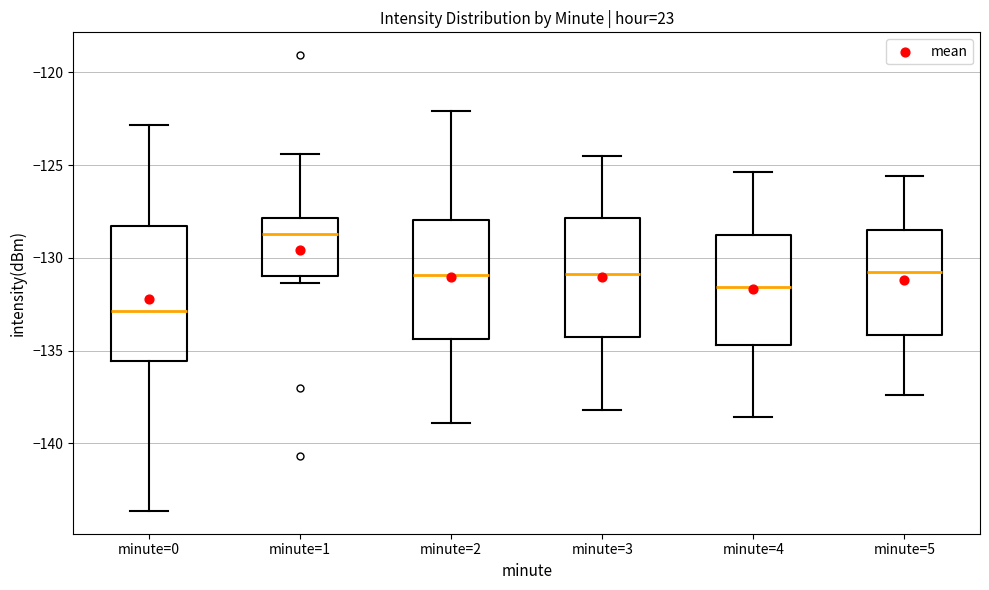

Which box's median line is the lowest?

minute=0